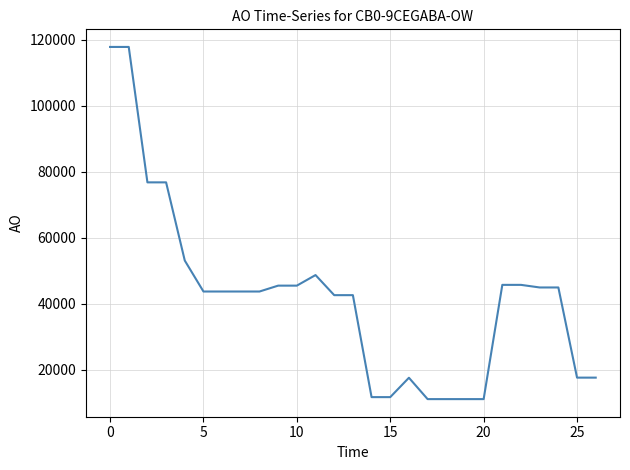

What is the difference between the maximum and minimum values?

106750